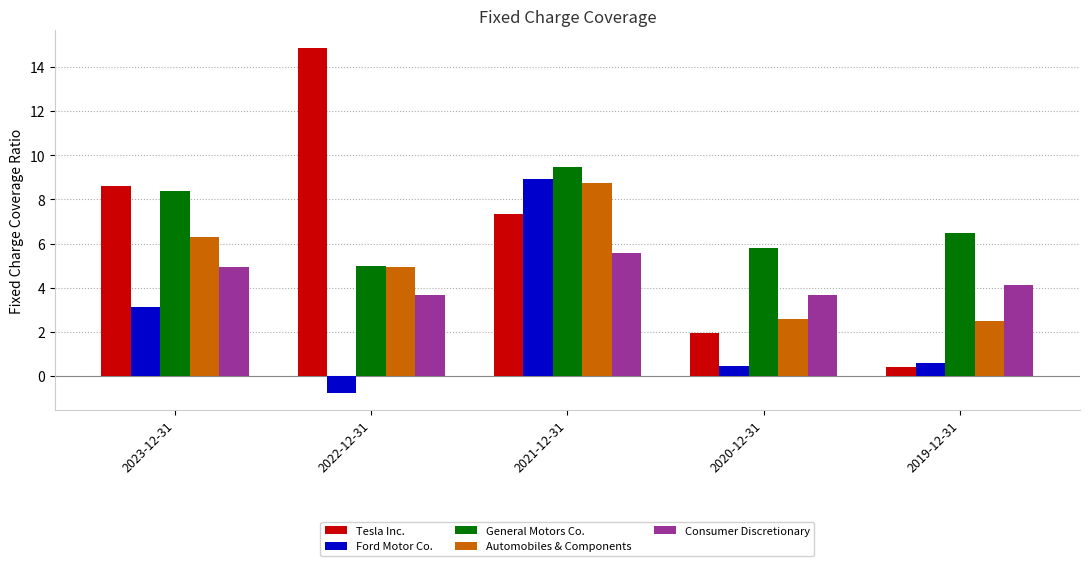

What is the difference between the second highest and minimum values in the General Motors Co. series?

3.4